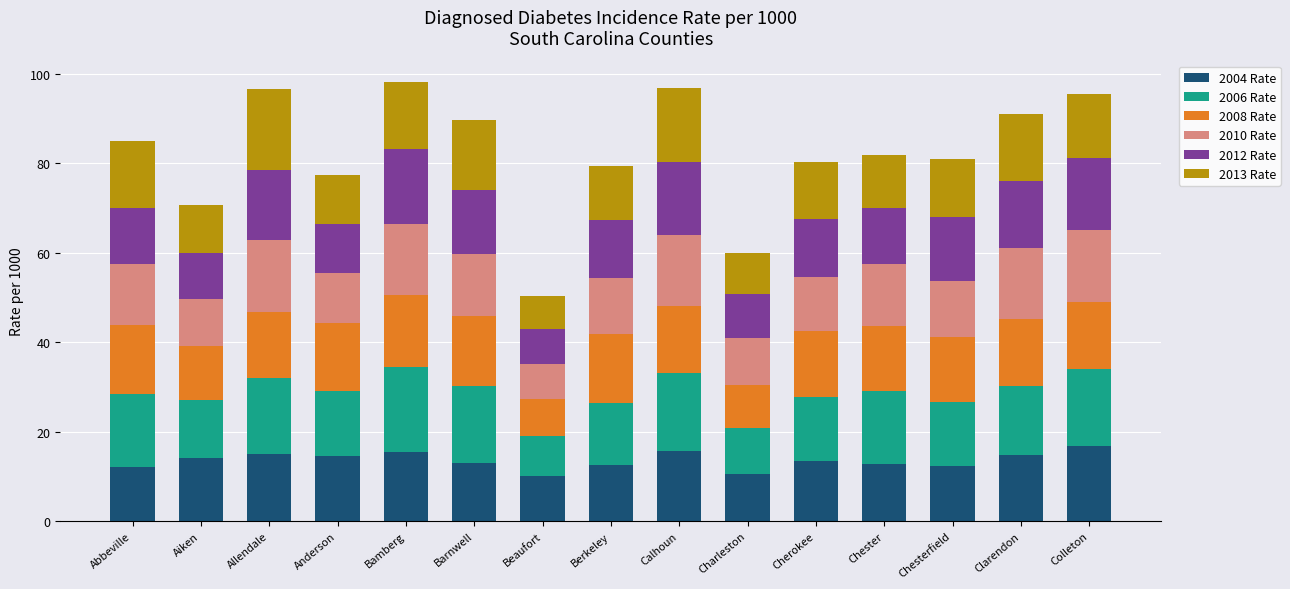

True or false: 2004 Rate has a value of 12.2 at Chesterfield.

True